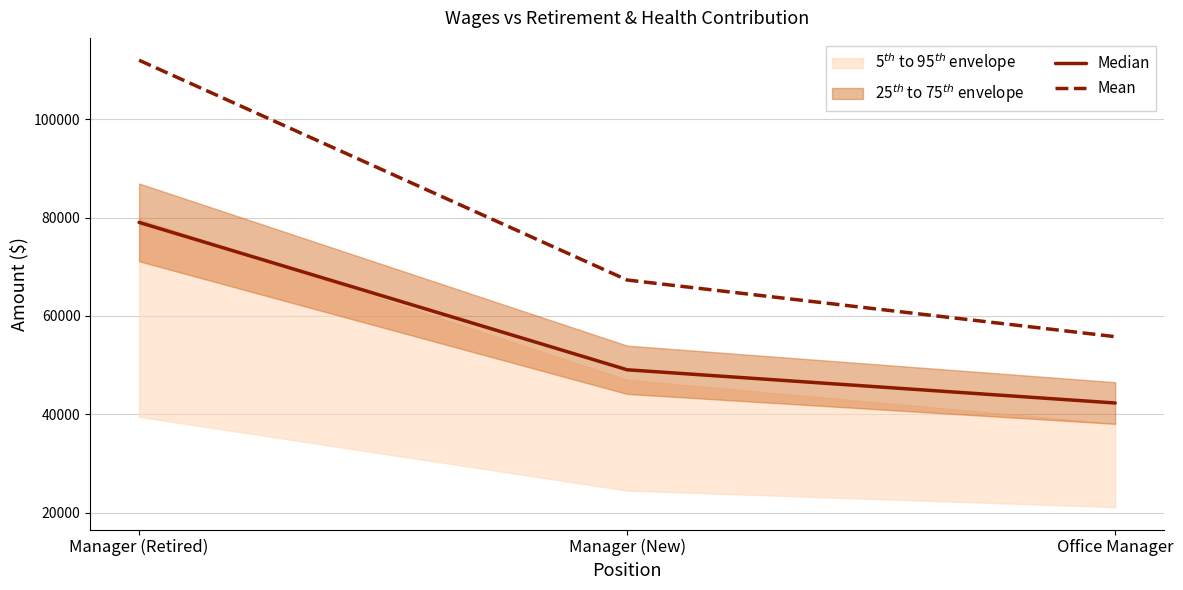

At which label is Mean closest to 83877?

Manager (New)